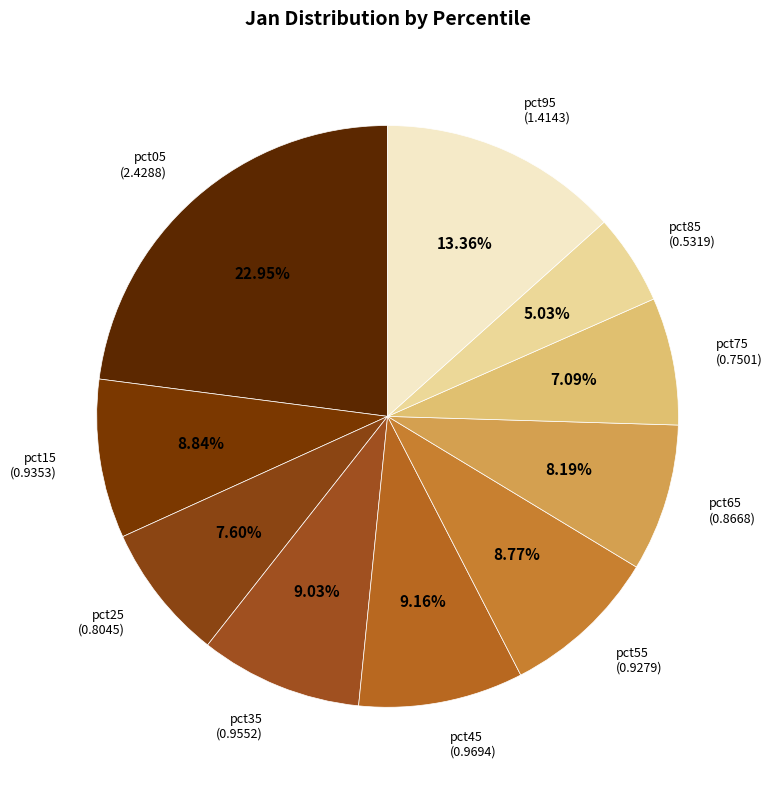

To the nearest percent, what is the average slice percentage?

10%